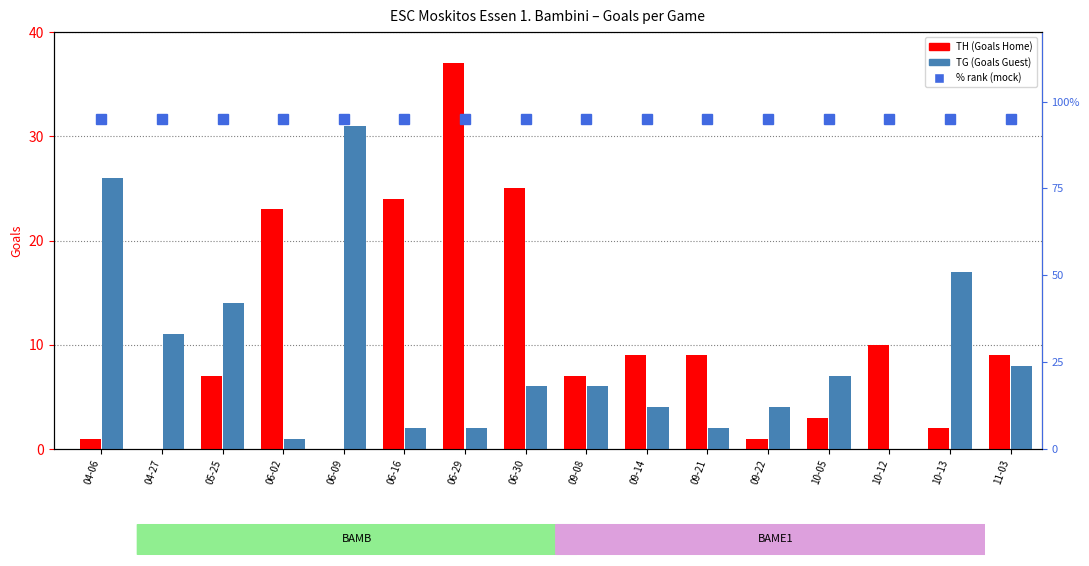

What is the label of the 4th bar from the right?

10-05